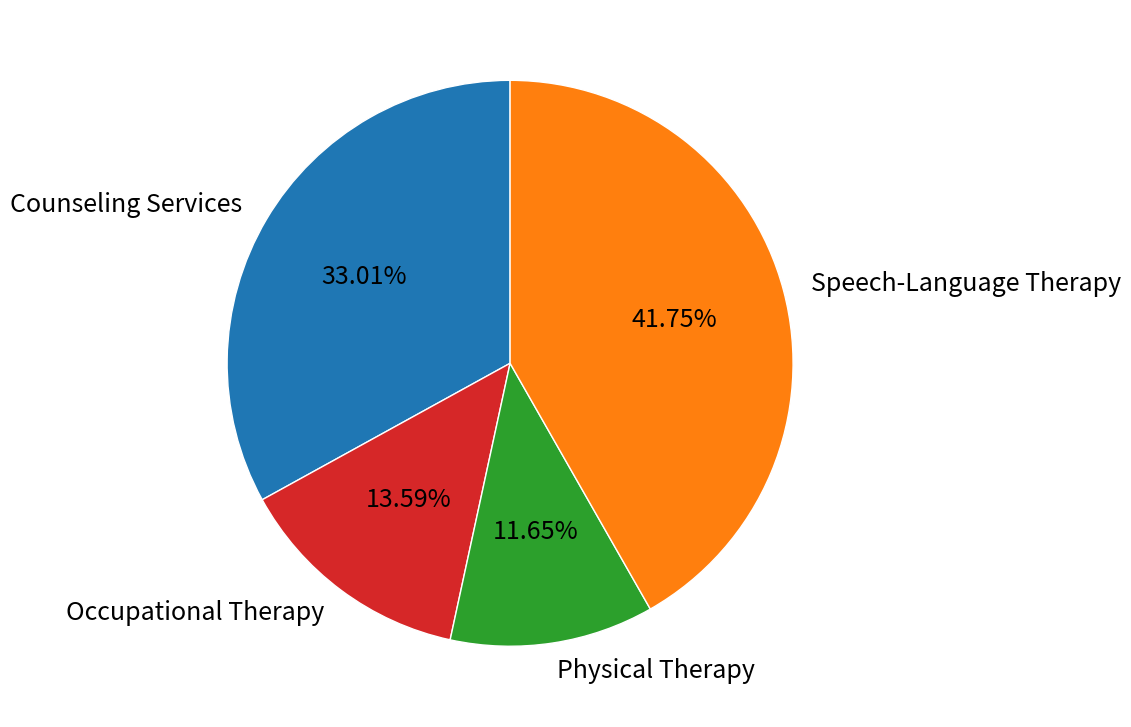

Rank the categories by value from highest to lowest.

Speech-Language Therapy, Counseling Services, Occupational Therapy, Physical Therapy